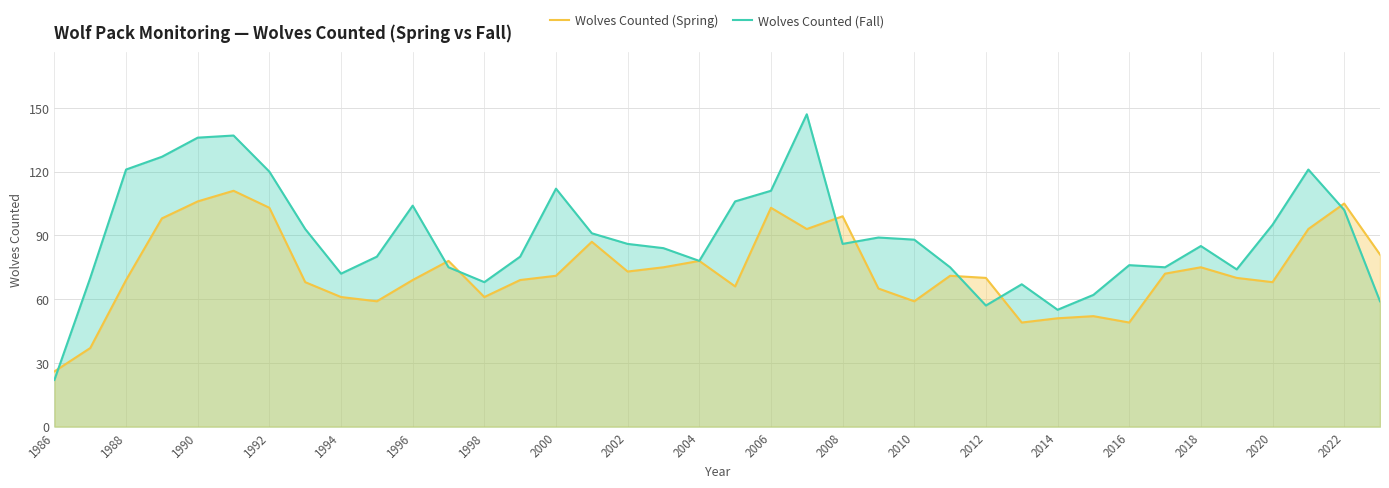

What is the difference between the maximum and second lowest values in the Wolves Counted (Fall) series?

92